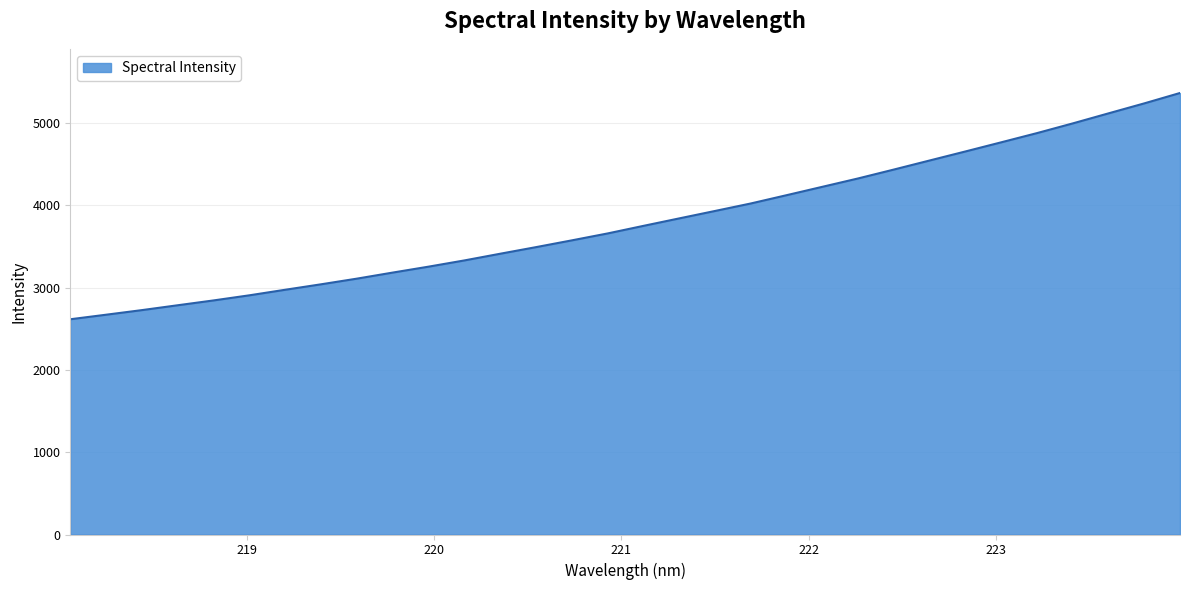

What is the difference between the maximum and minimum values?

2750.1